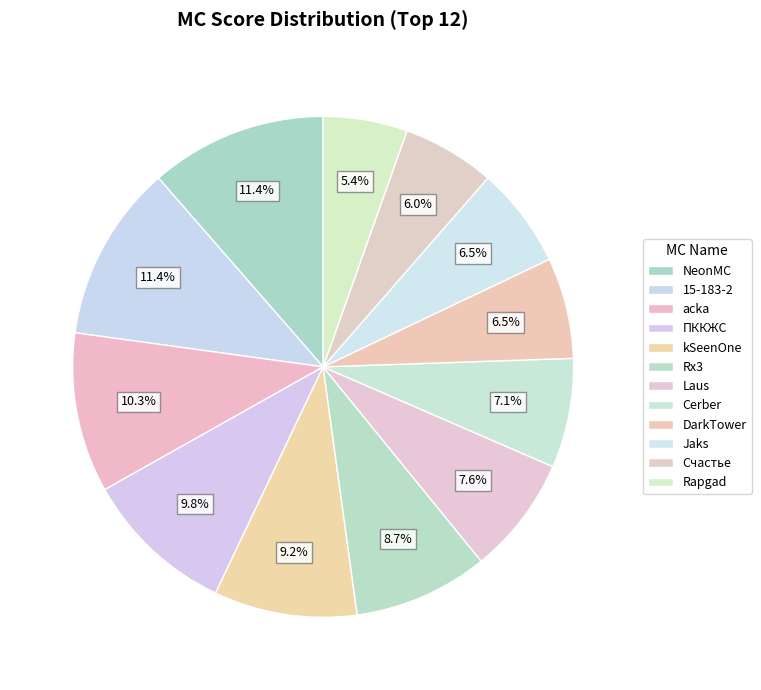

To the nearest percent, what is the difference between the largest and smallest slice percentages?

6%